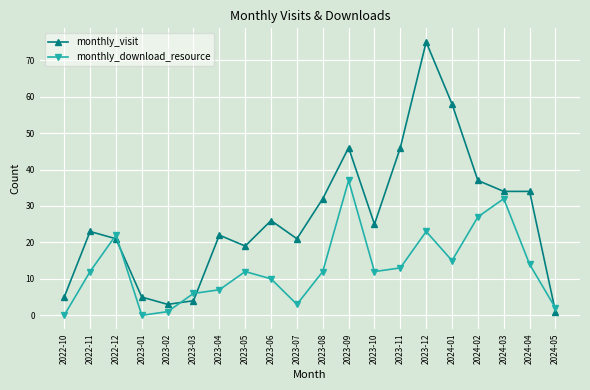

Where does the monthly_visit series first go above 25?

2023-06